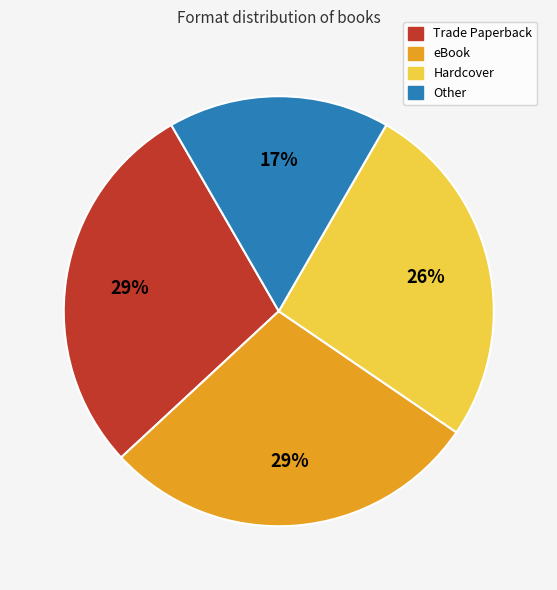

To the nearest percent, what percentage of the pie is Hardcover?

26%